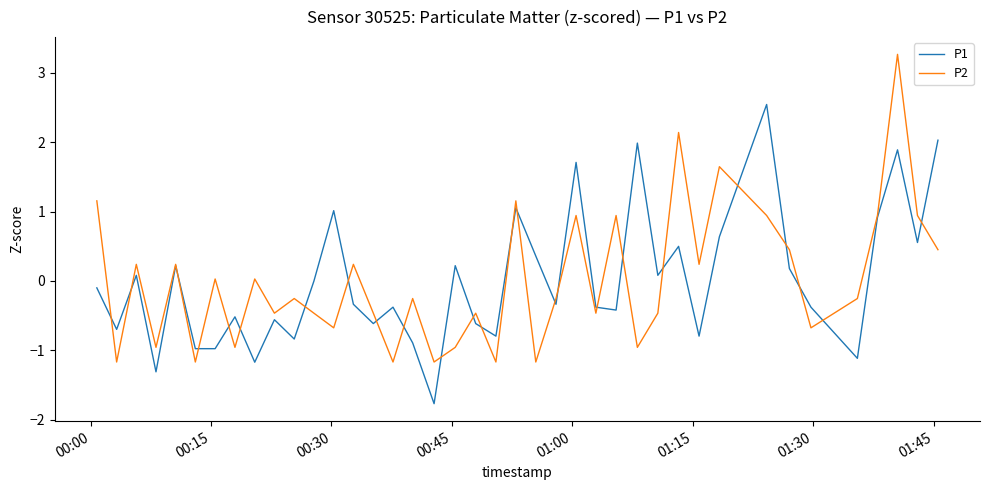

List the series in order of their peak value, highest first.

P2, P1